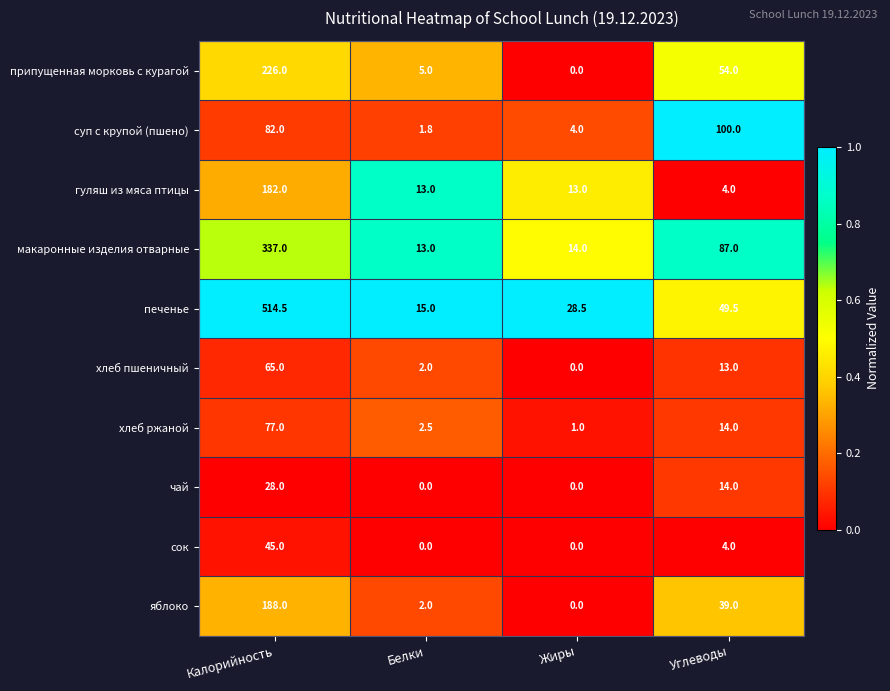

Which series has the widest spread of values?

печенье